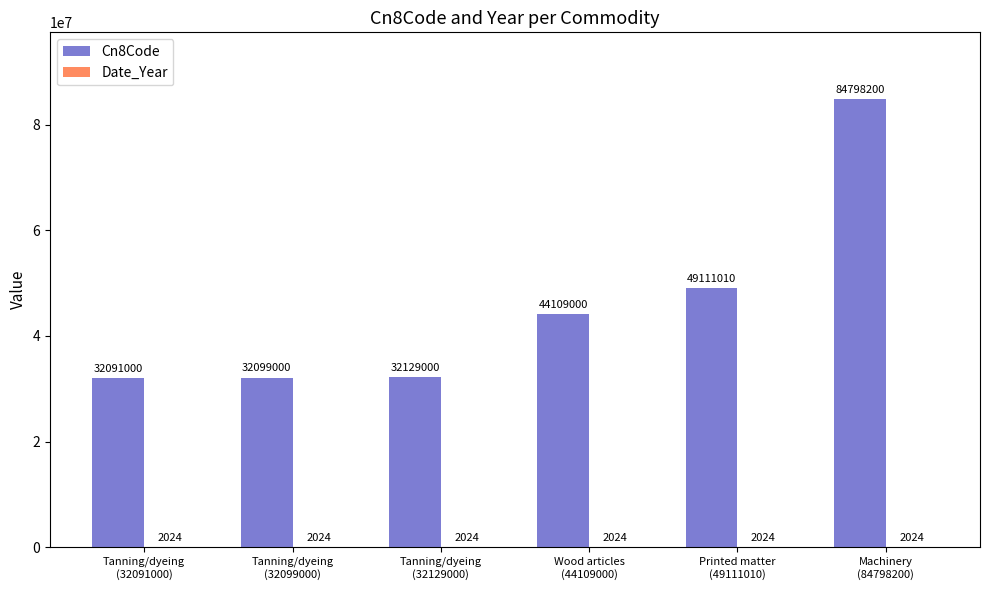

What is the sum of all Cn8Code values?

274337210